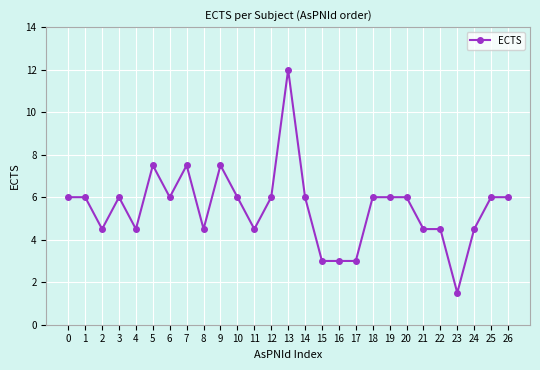

What is the ratio of the value at 13 to the value at 0?

2.0